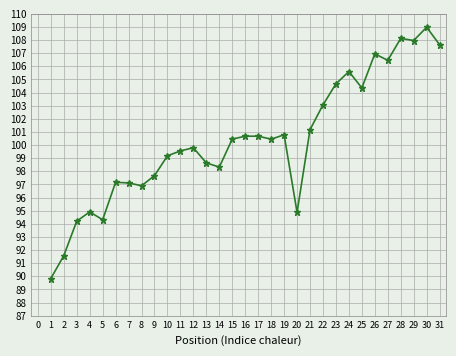

Where is the first local minimum?

5